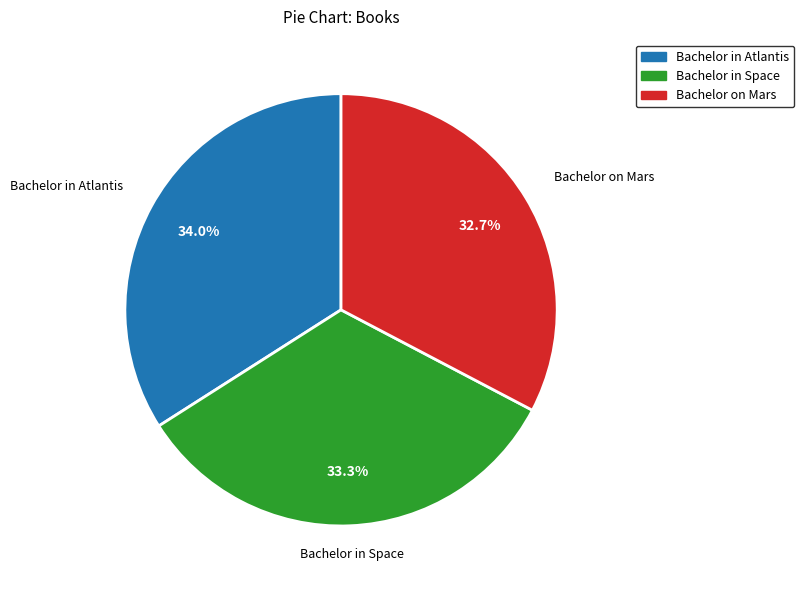

Does Bachelor in Space account for over 50% of the chart?

No